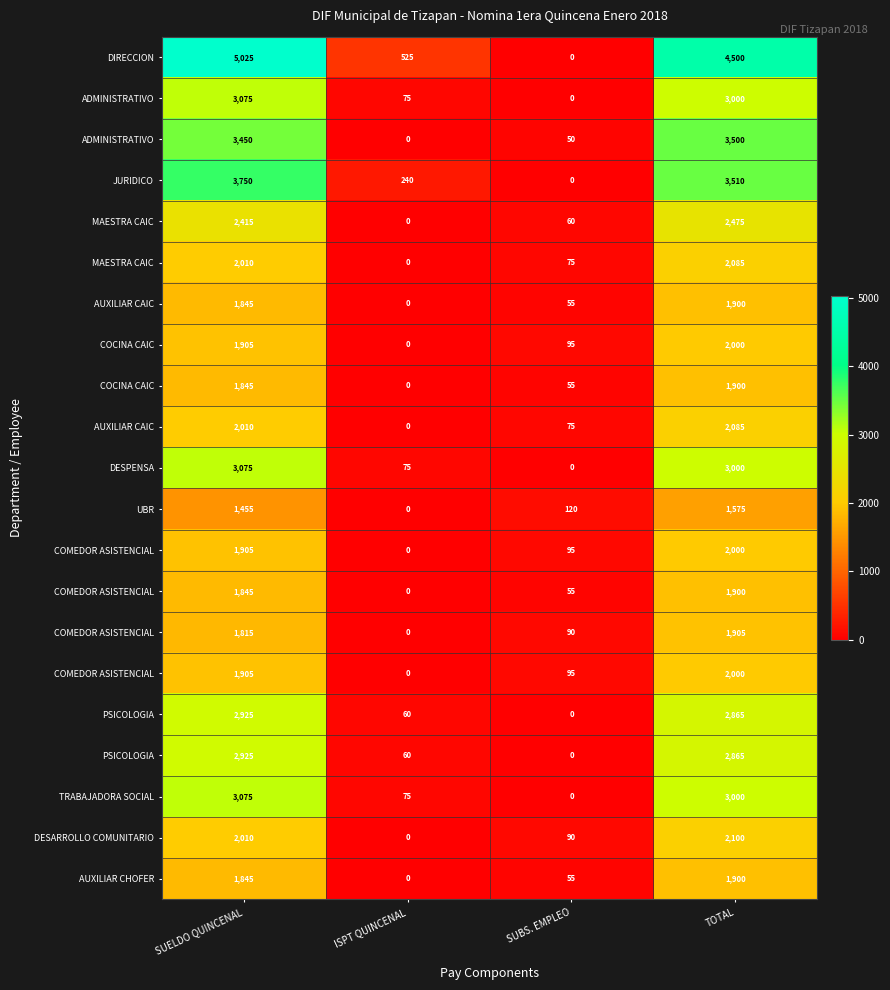

Which label corresponds to the largest value in the chart?

SUELDO QUINCENAL